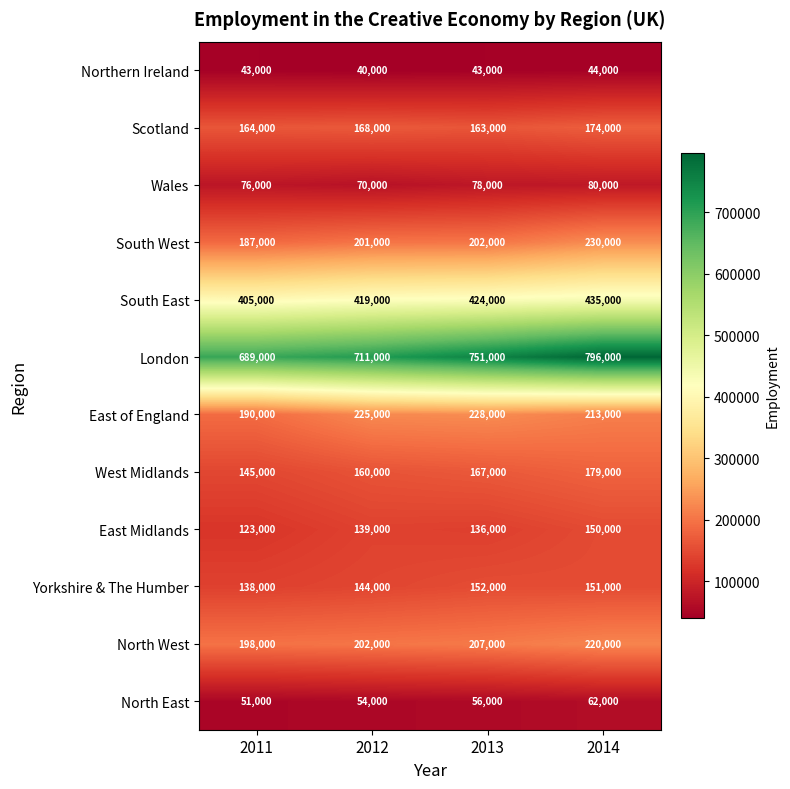

At which category does the chart reach its peak across all series?

2014